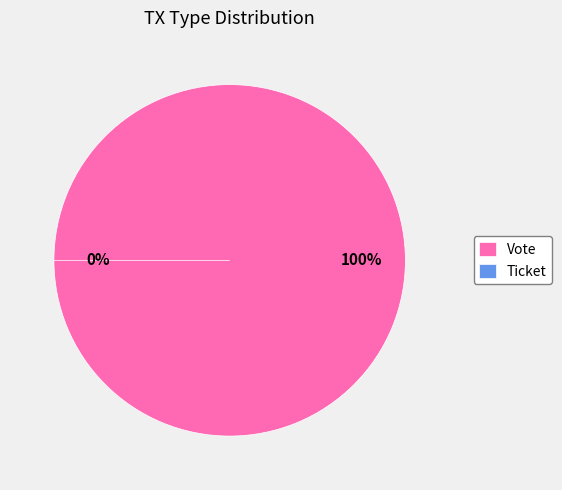

Is there a majority slice in this chart?

Yes